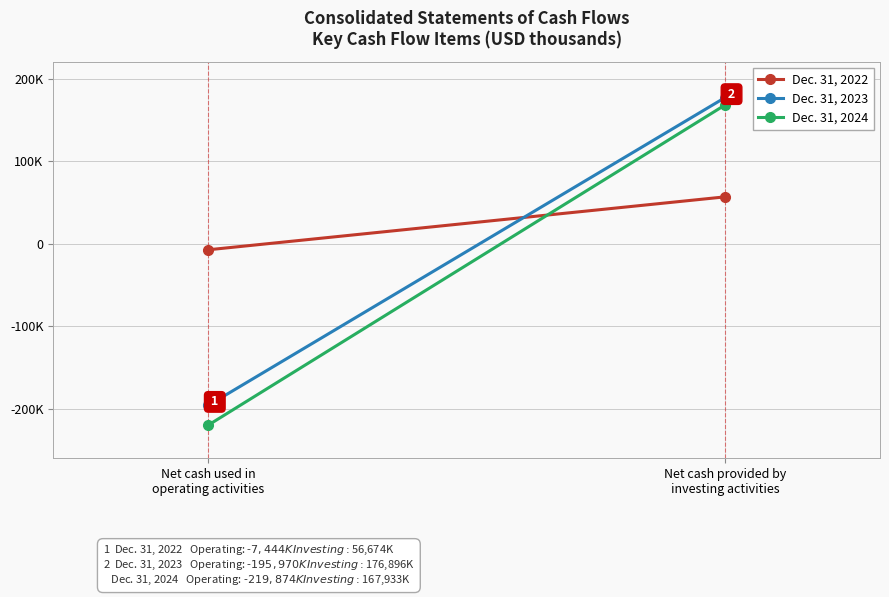

At which category does the chart reach its minimum across all series?

Net cash used in
operating activities